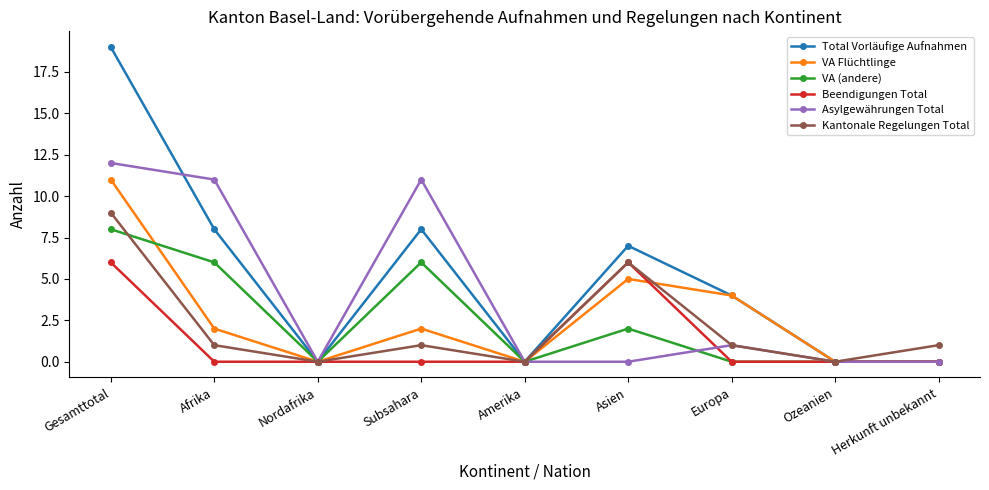

What is the label of the 4th point from the right?

Asien